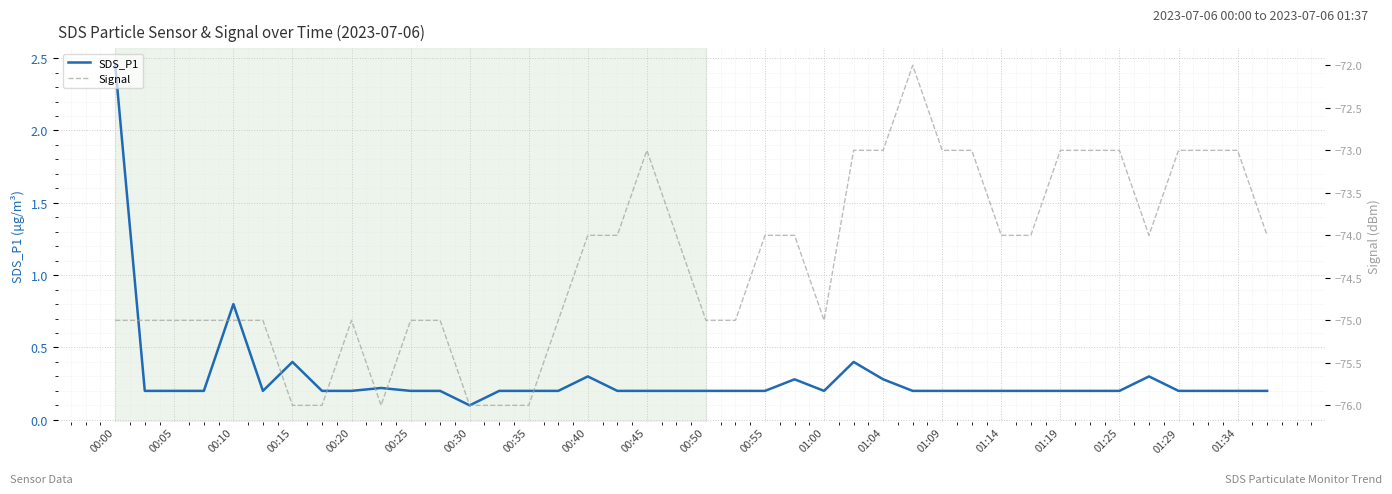

At how many categories does at least one series exceed -57?

40